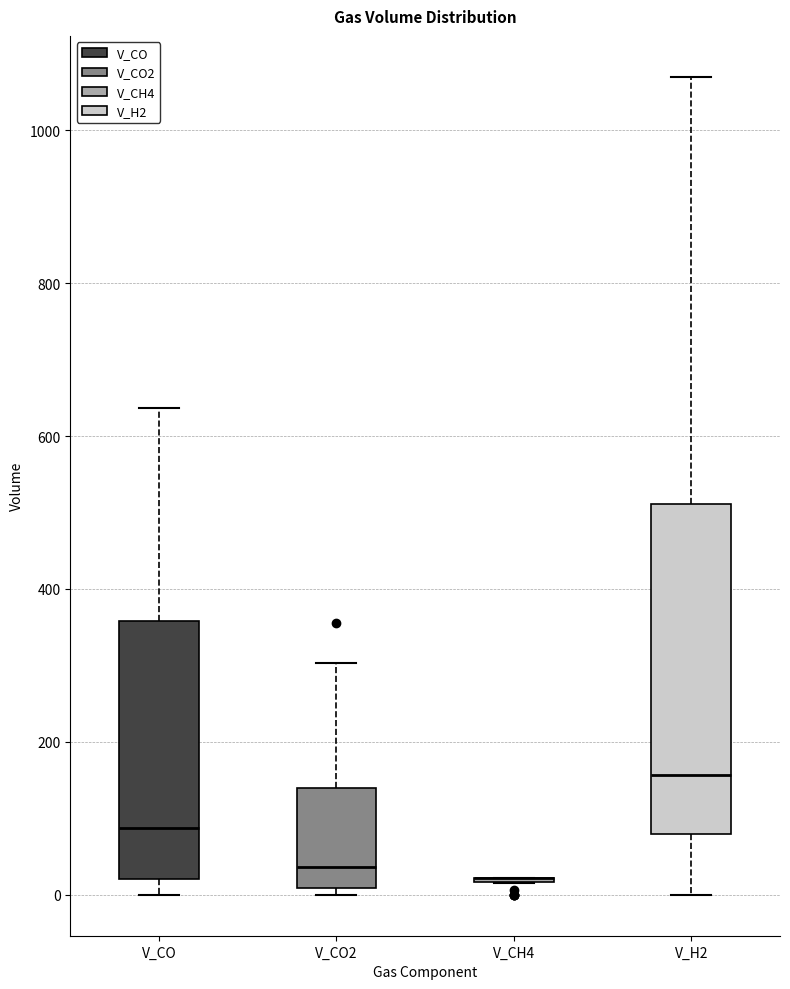

Reading left to right, read every box against the y-axis: the position of its median line, the range the box covers, and the ends of its whiskers. The values are not printed on the chart, so give them approximately, as read against the axis.

V_CO: median 80, box 20 to 360, whiskers 0 to 640
V_CO2: median 40, box 0 to 140, whiskers 0 (just below the box's lower edge) to 300
V_CH4: box collapsed to a line at 20, whiskers 20 to 20
V_H2: median 160, box 80 to 520, whiskers 0 to 1060